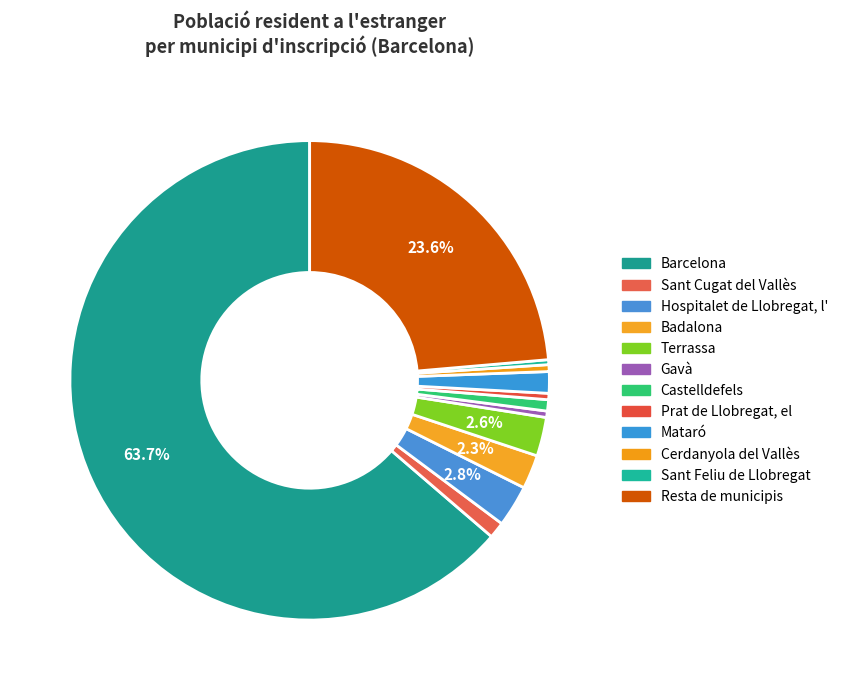

What is the change in value from Gavà to Prat de Llobregat, el?

-5